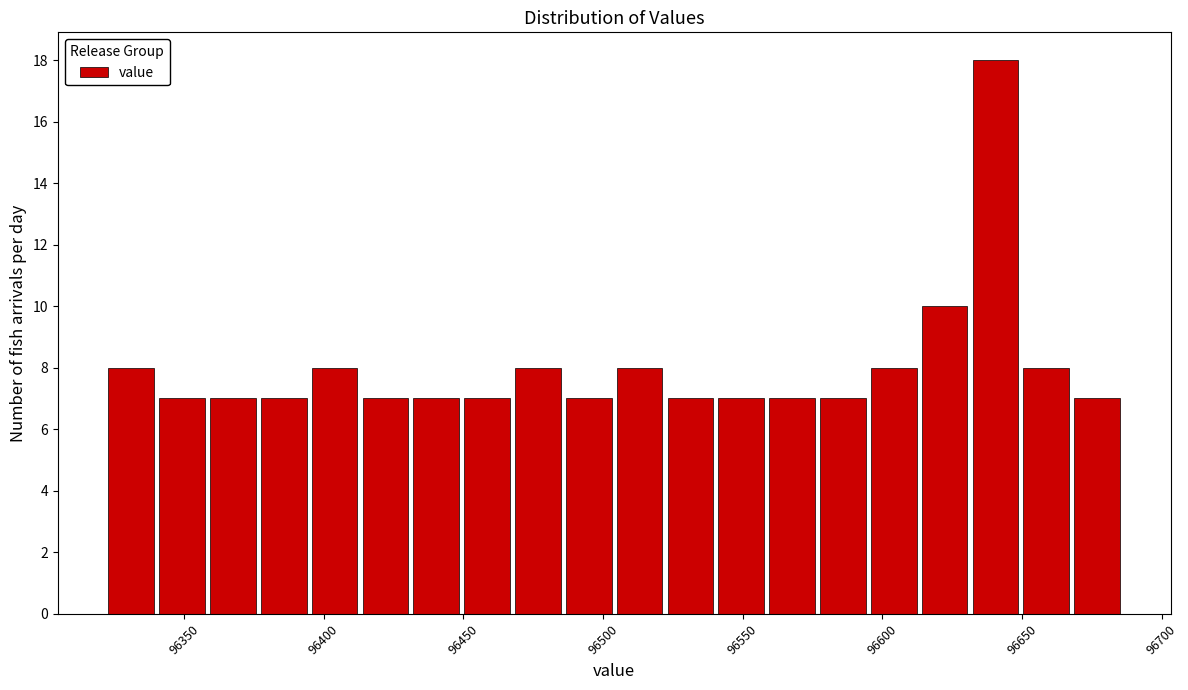

Read against the x-axis, roughly where is the centre of the tallest bar?

96640